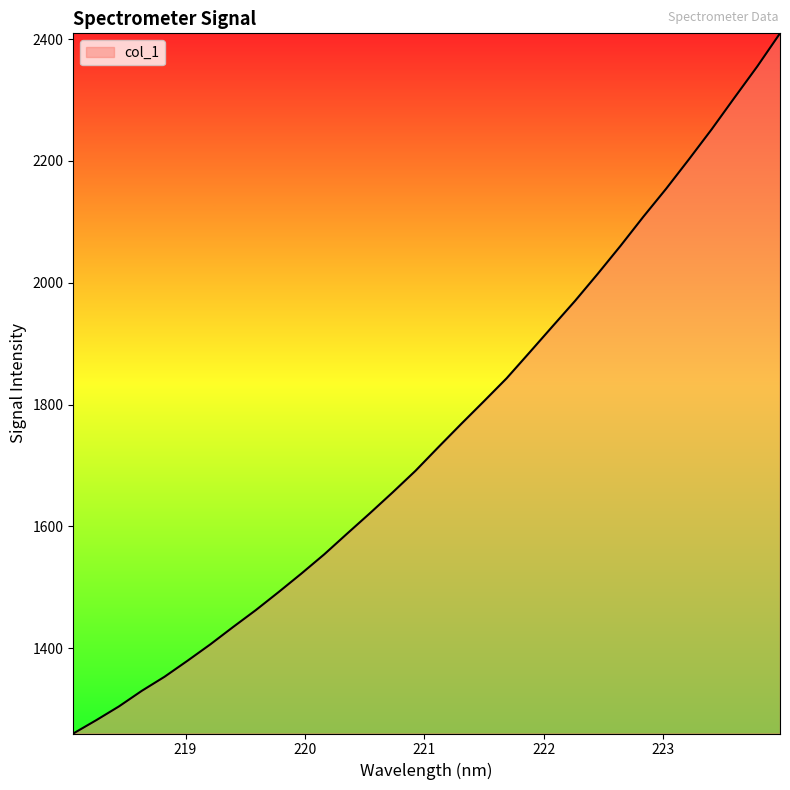

What is the difference between the maximum and minimum values?

1149.5